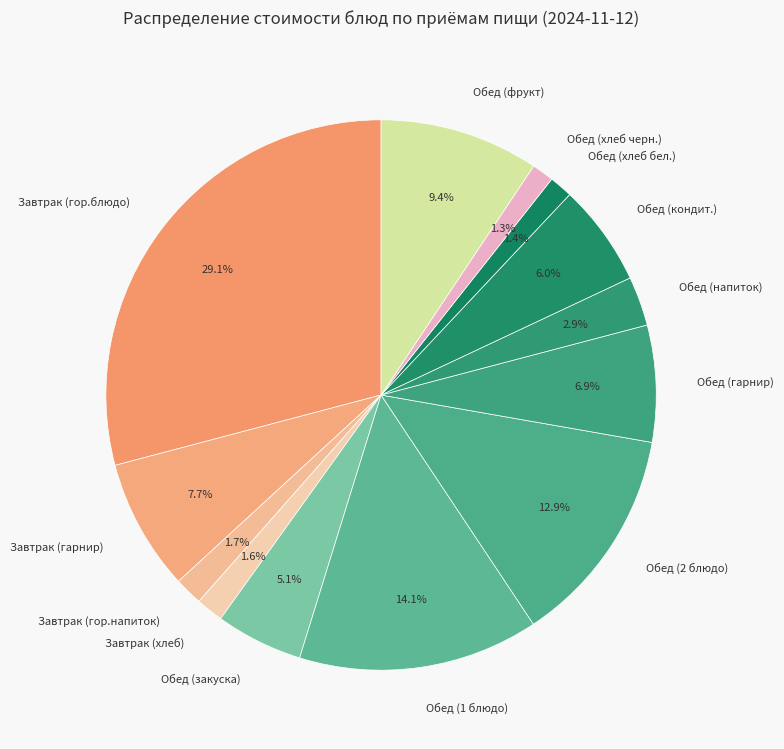

Approximately how many times larger is the value at Обед (фрукт) compared to Обед (гарнир)?

1.4